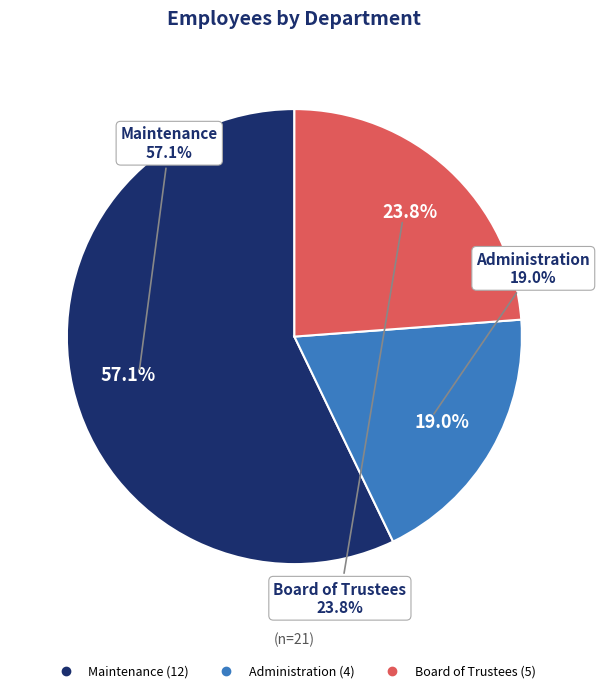

To the nearest percent, what portion does Administration represent?

19%